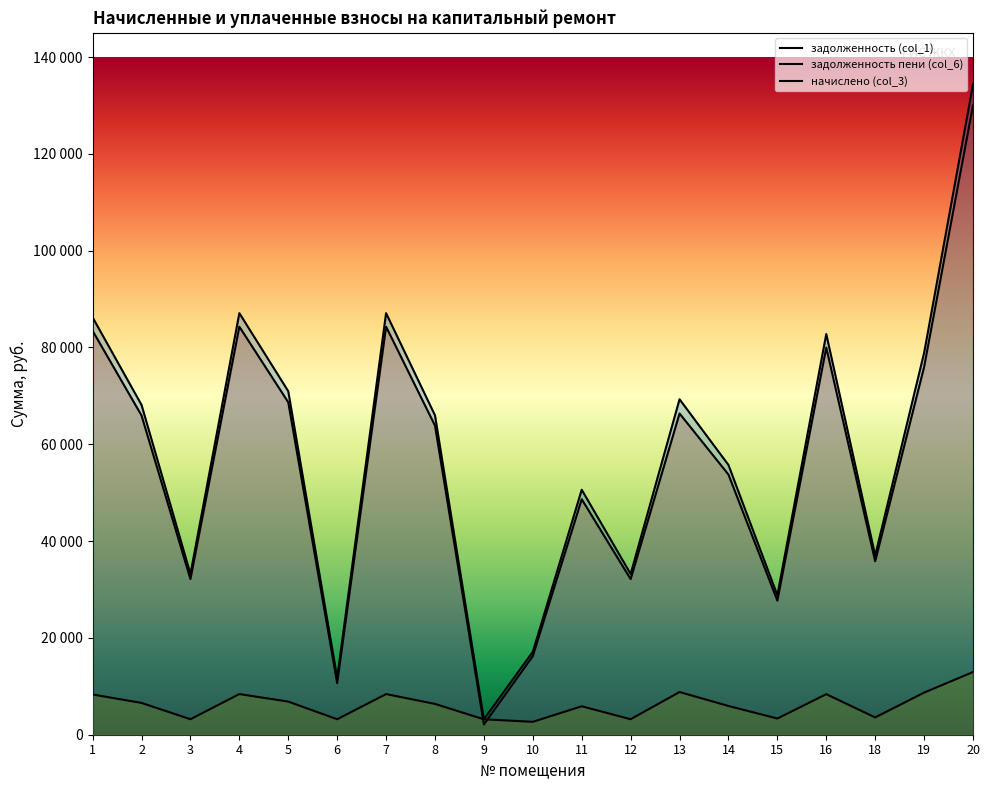

Which series changed the most between 19 and 20?

задолженность пени (col_6)